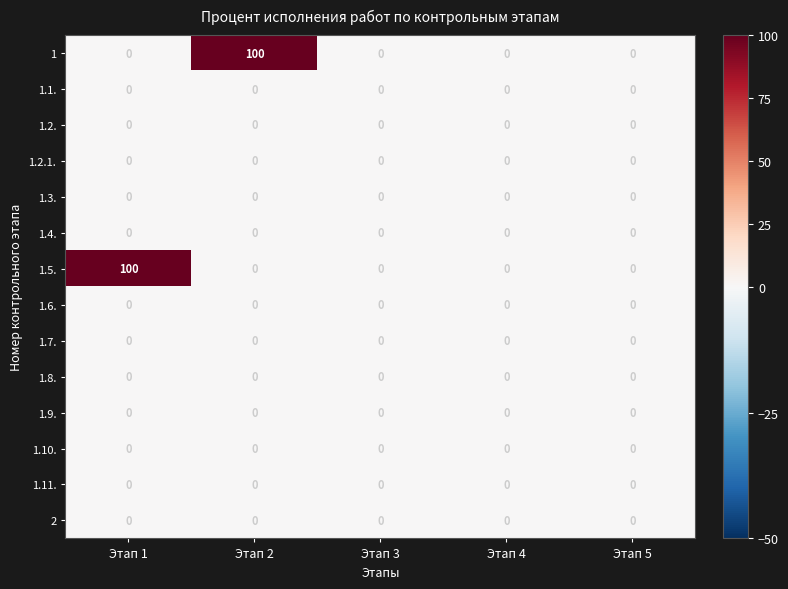

The 1.2.1. series shows 0 at Этап 1. True or false?

True